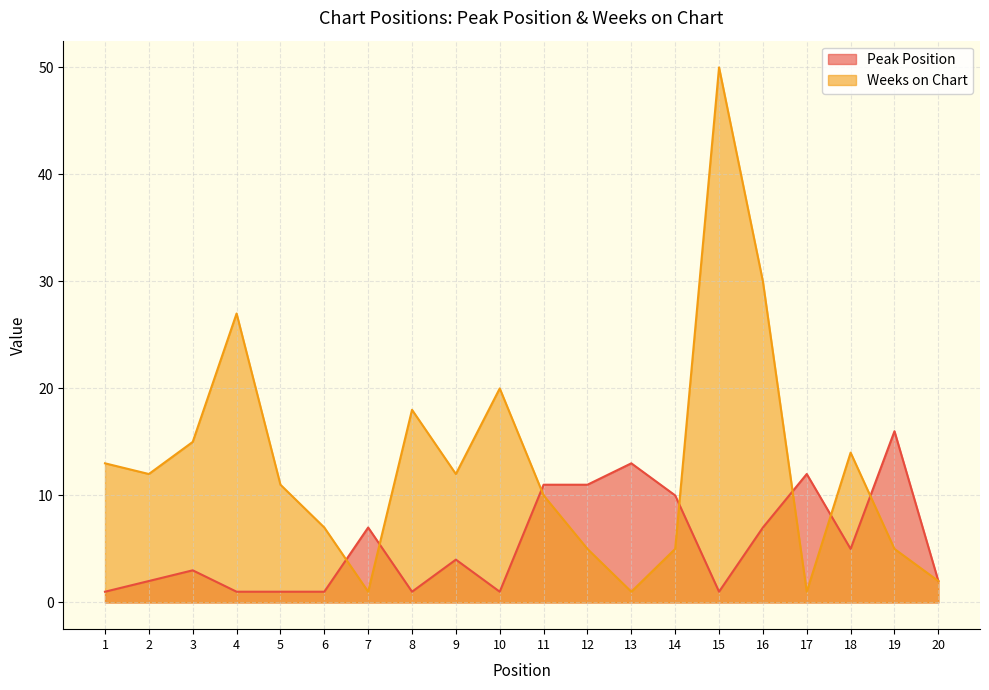

Is the value of Peak Position at 19 greater than the value of Weeks on Chart at 3?

Yes